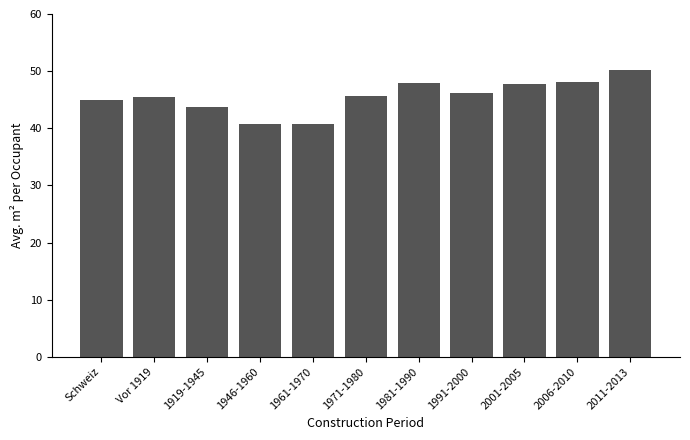

What is the greatest value displayed?

50.2